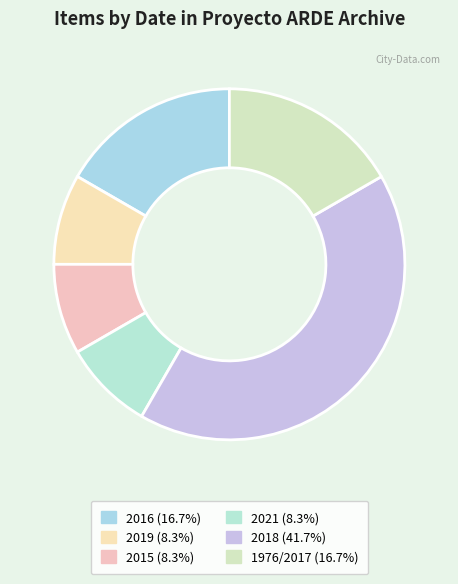

Combined, do 1976/2017 and 2021 account for over 50%?

No